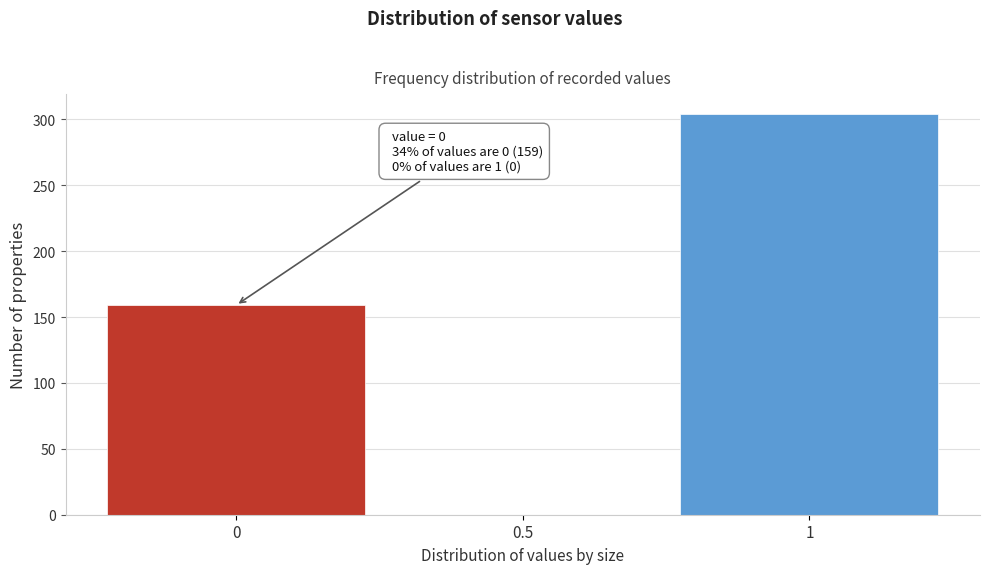

Over which range of the x-axis is the bar tallest?

0.75 to 1.25